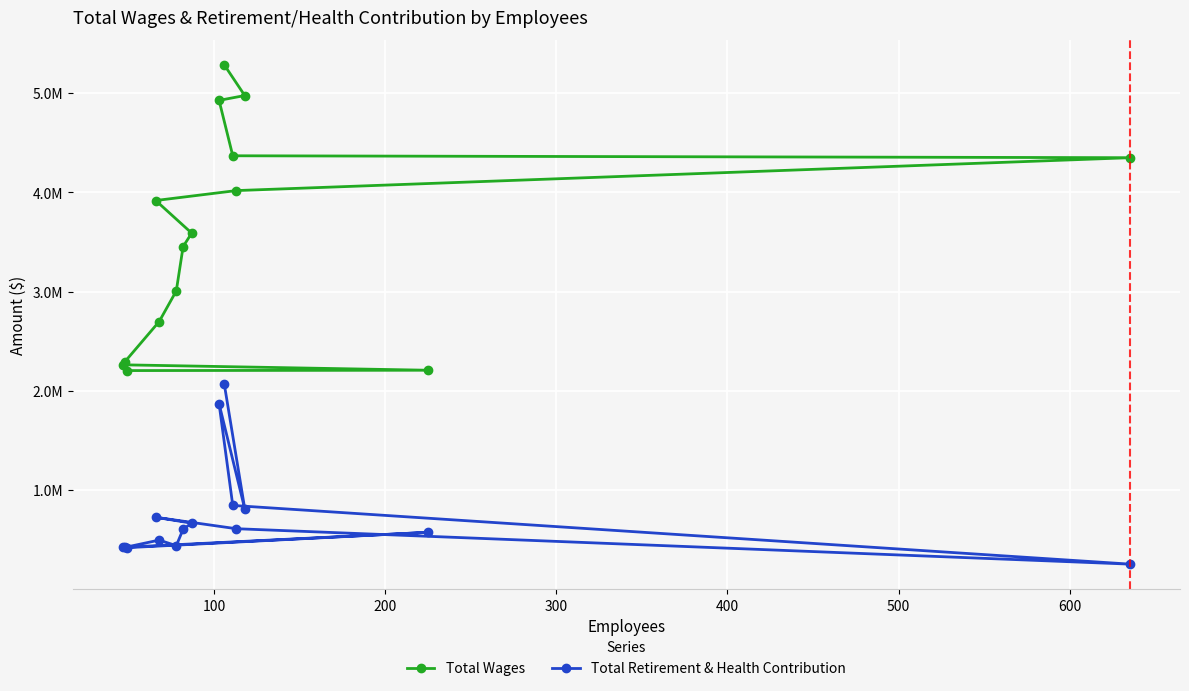

How many values in the Total Retirement & Health Contribution series exceed 606371?

7